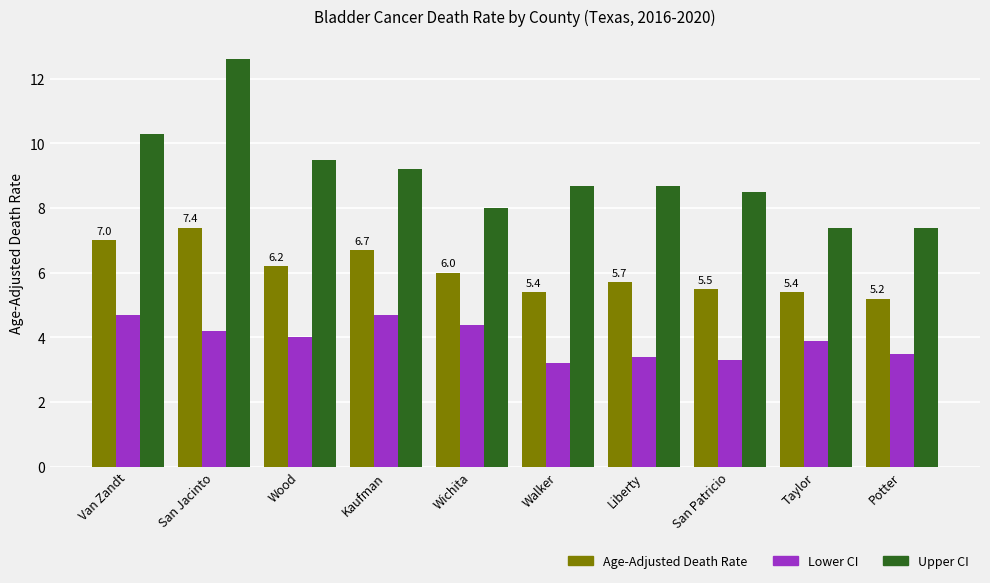

Between San Jacinto and Taylor, which series saw the biggest shift?

Upper CI